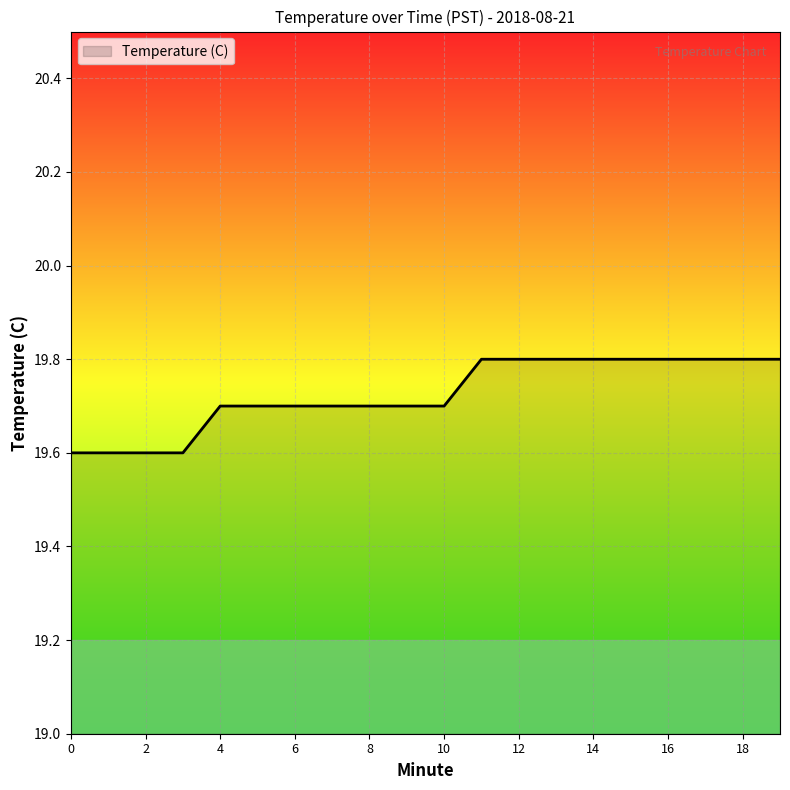

What is the greatest value displayed?

19.8